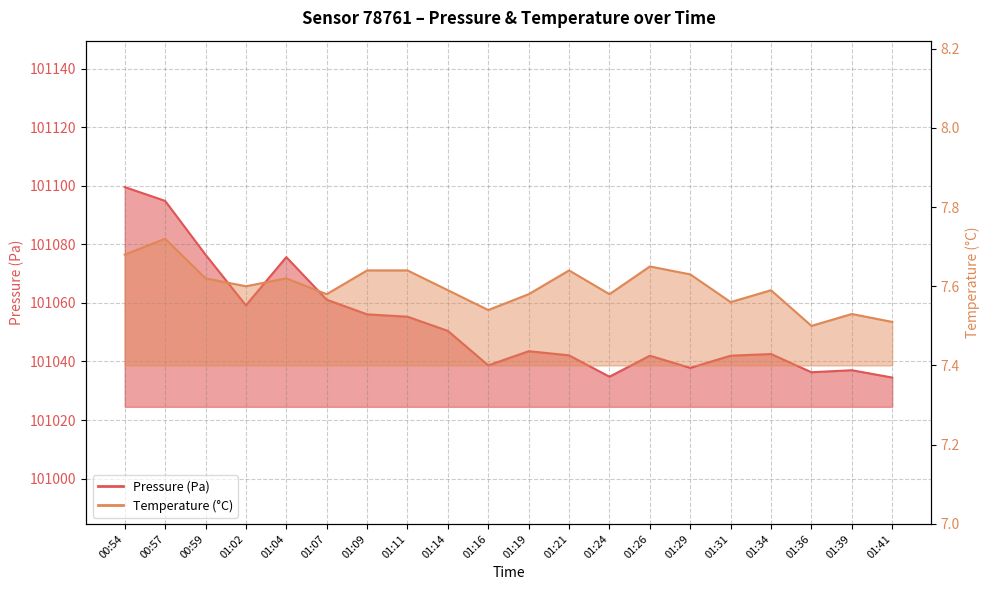

At which label is pressure closest to 101067?

01:07